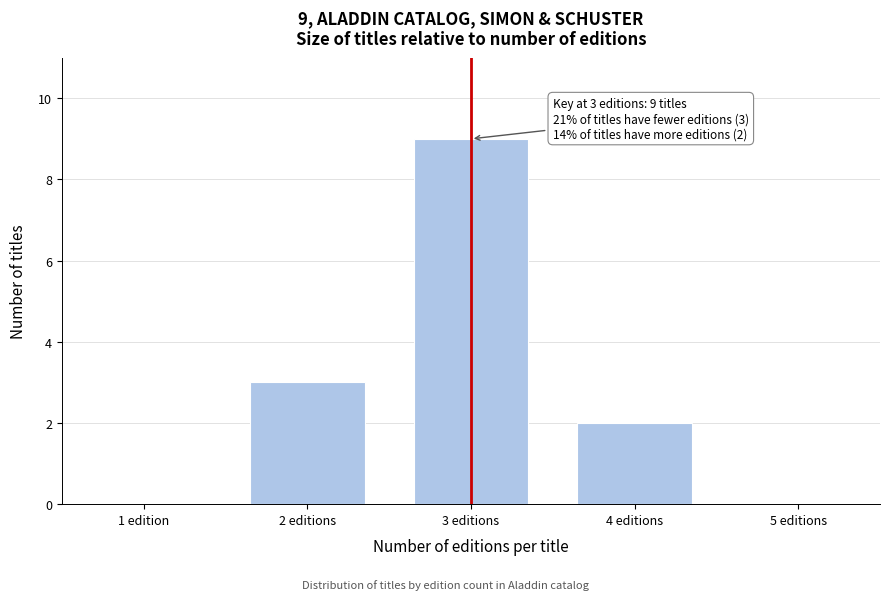

Reading right to left, what are all the values shown in this chart?

5 editions=0	4 editions=2	3 editions=9	2 editions=3	1 edition=0